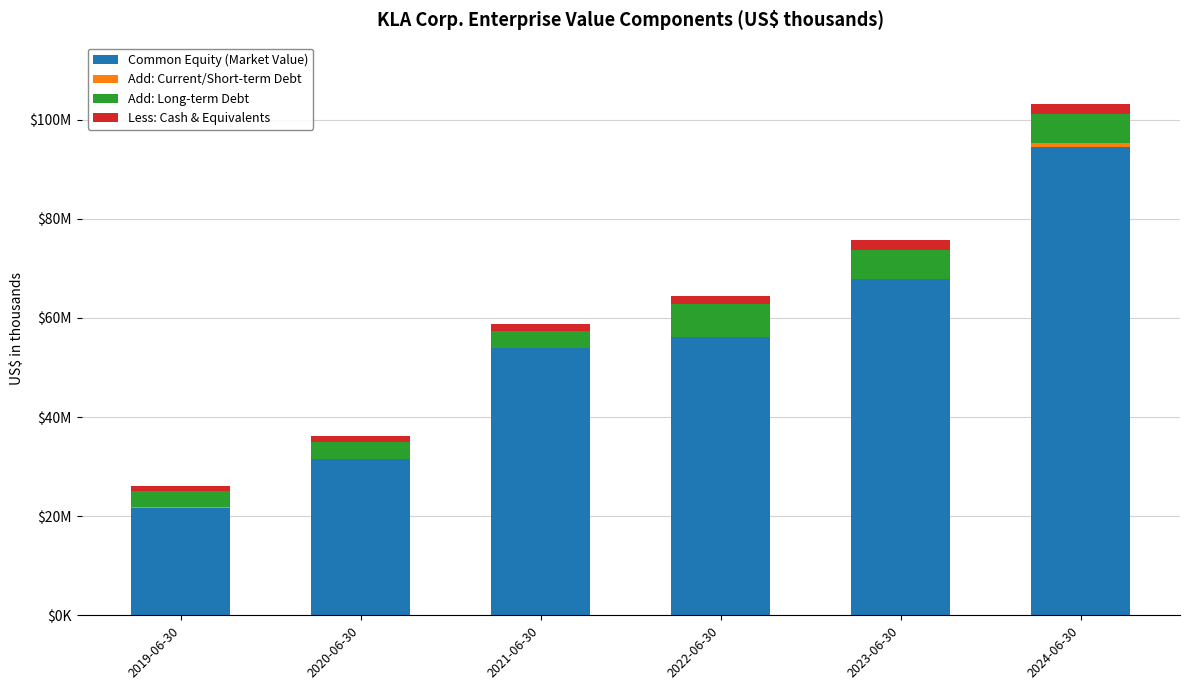

Does the chart contain stacked bars?

Yes